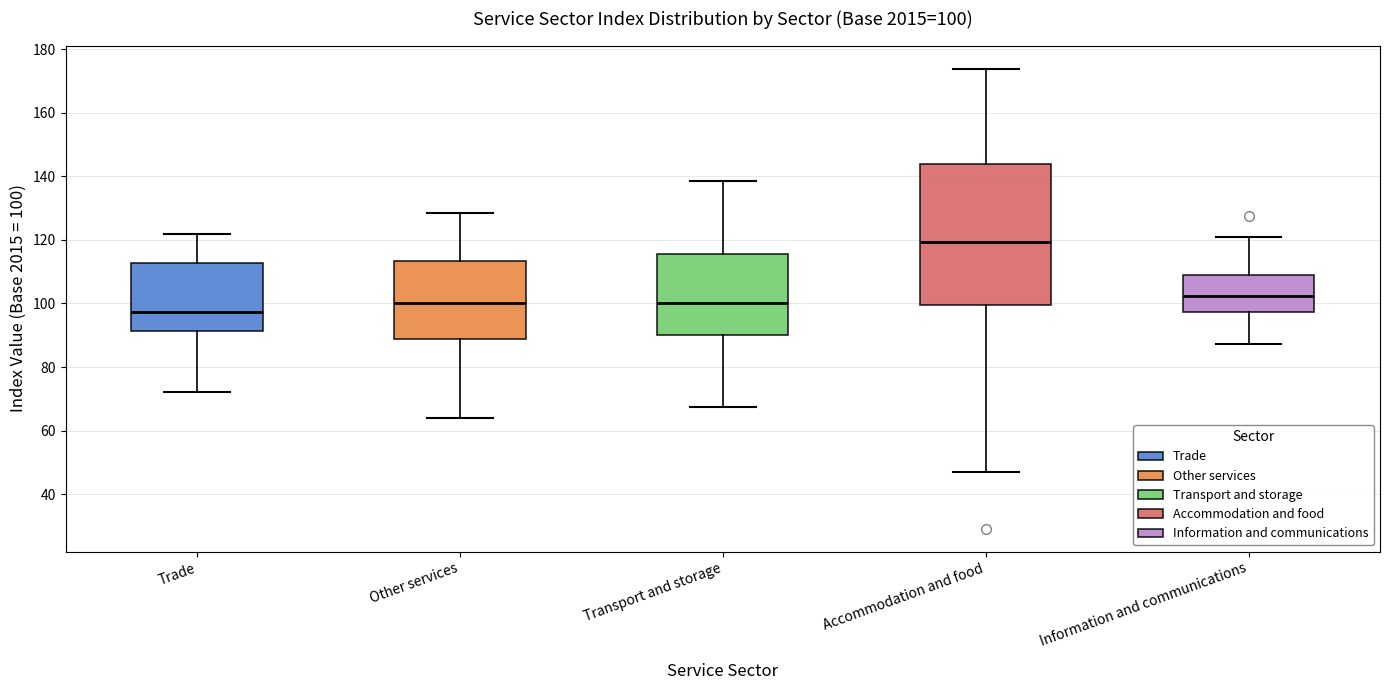

Which box has the lowest median line?

Trade